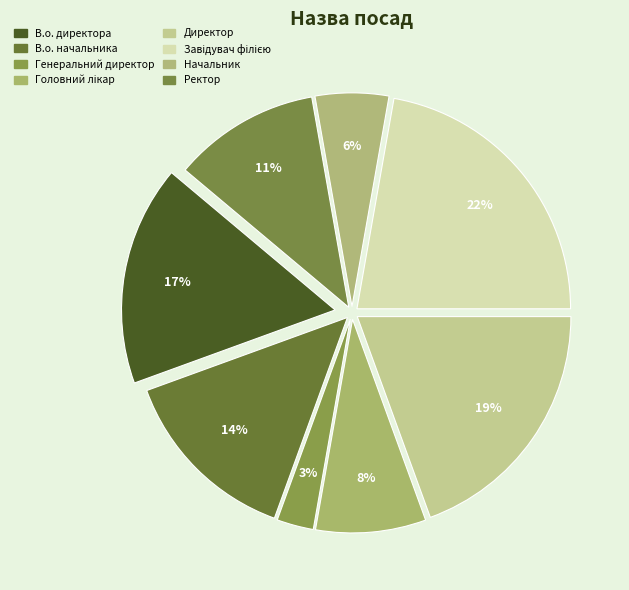

Which has a higher value, Генеральний директор or В.о. начальника?

В.о. начальника